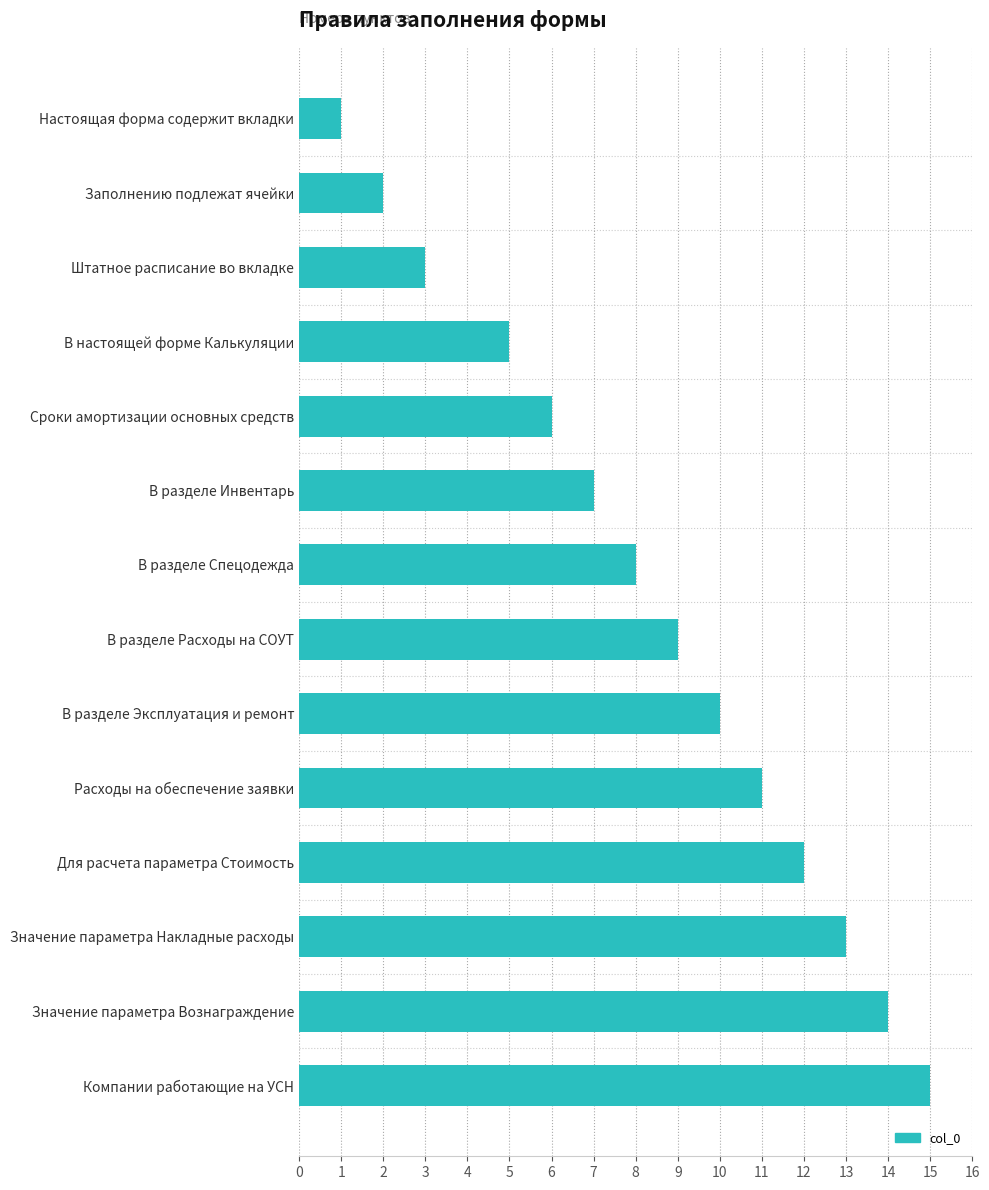

Rank the categories by value from lowest to highest.

Настоящая форма содержит вкладки, Заполнению подлежат ячейки, Штатное расписание во вкладке, В настоящей форме Калькуляции, Сроки амортизации основных средств, В разделе Инвентарь, В разделе Спецодежда, В разделе Расходы на СОУТ, В разделе Эксплуатация и ремонт, Расходы на обеспечение заявки, Для расчета параметра Стоимость, Значение параметра Накладные расходы, Значение параметра Вознаграждение, Компании работающие на УСН